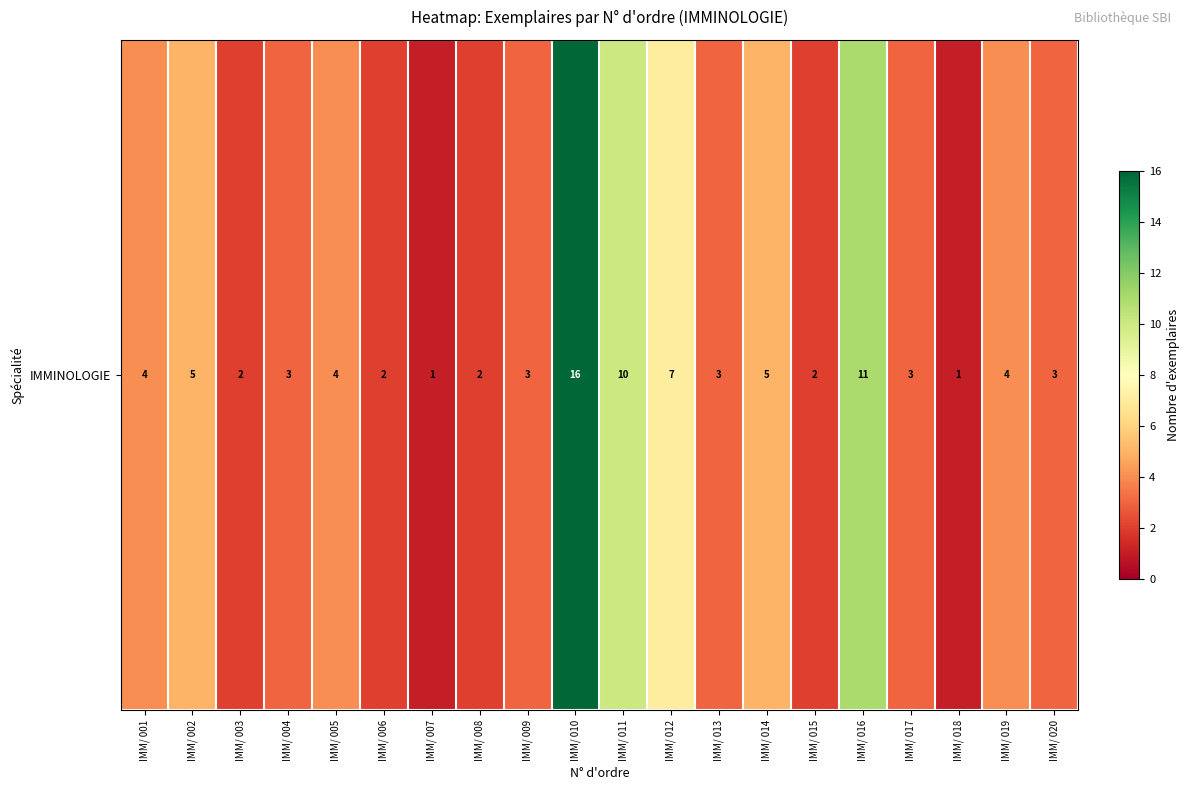

What is the smallest value displayed?

1